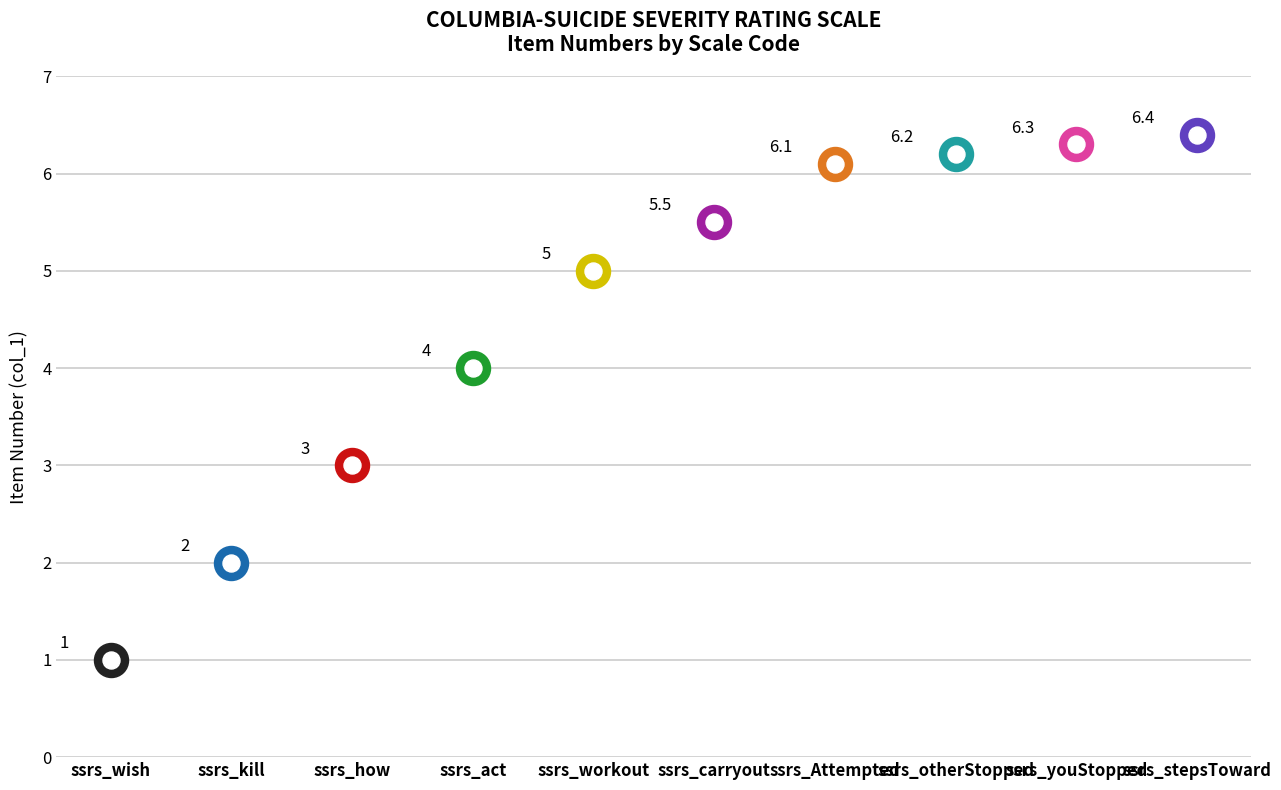

What is the change in value from ssrs_workout to ssrs_carryout?

+0.5